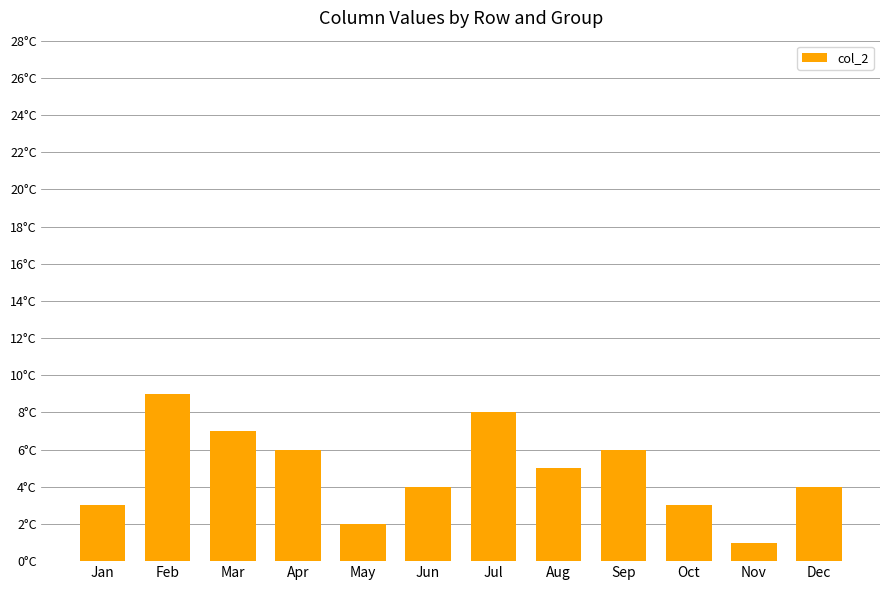

Rank the categories by value from lowest to highest.

Nov, May, Jan, Oct, Jun, Dec, Aug, Apr, Sep, Mar, Jul, Feb